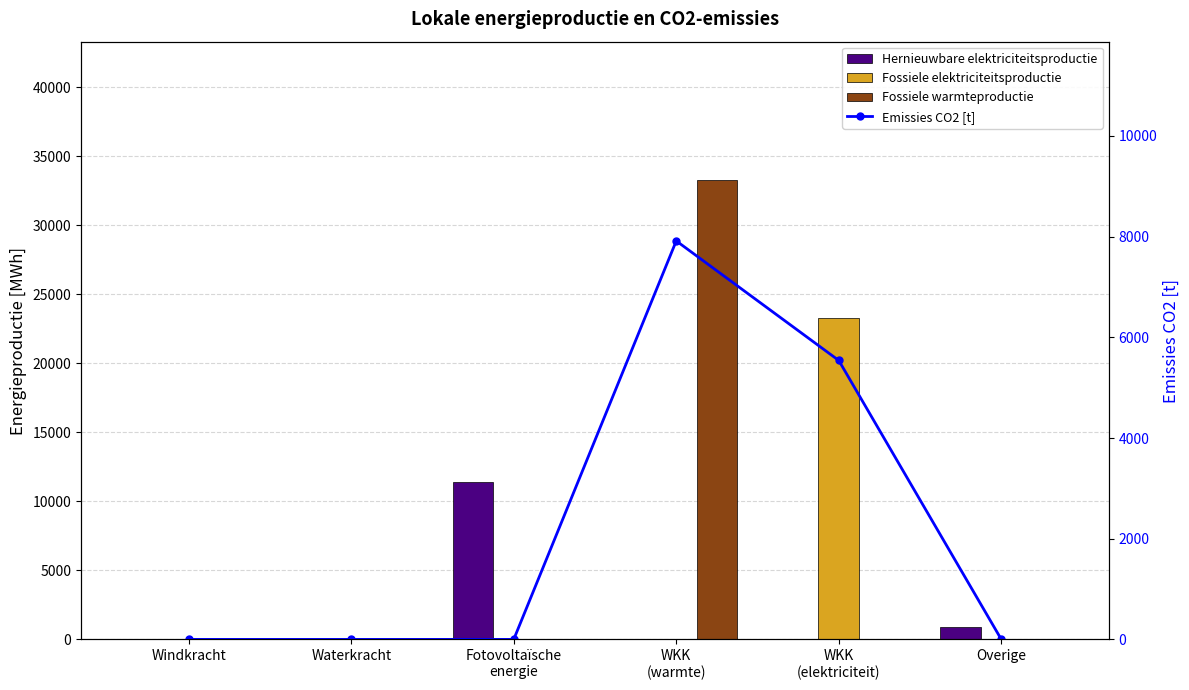

What position from the right is WKK
(elektriciteit)?

2